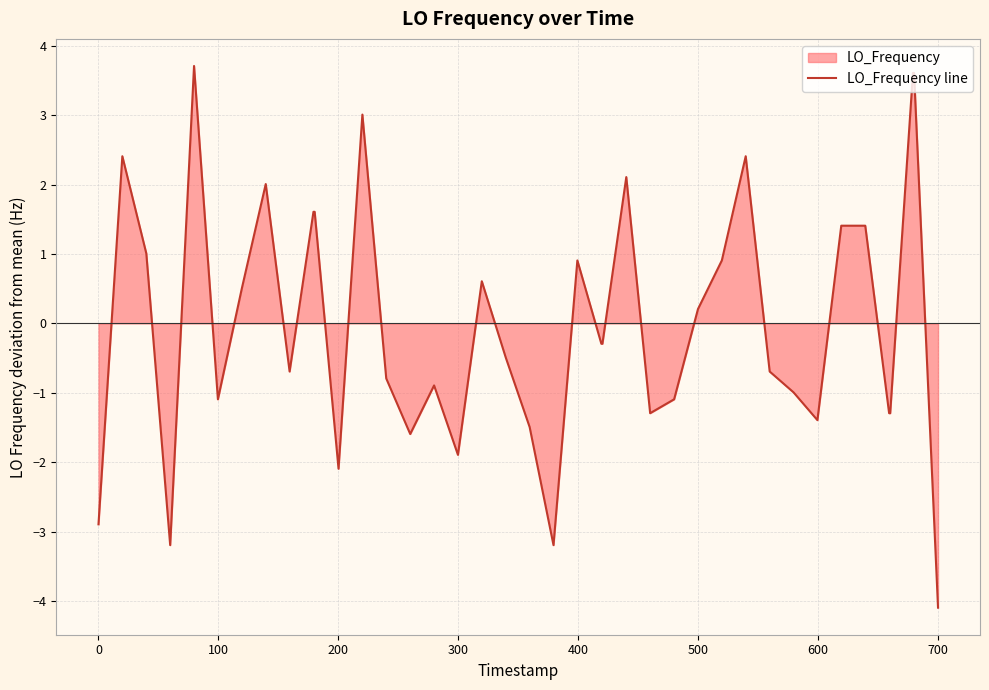

What is the difference between the maximum and minimum values?

7.8